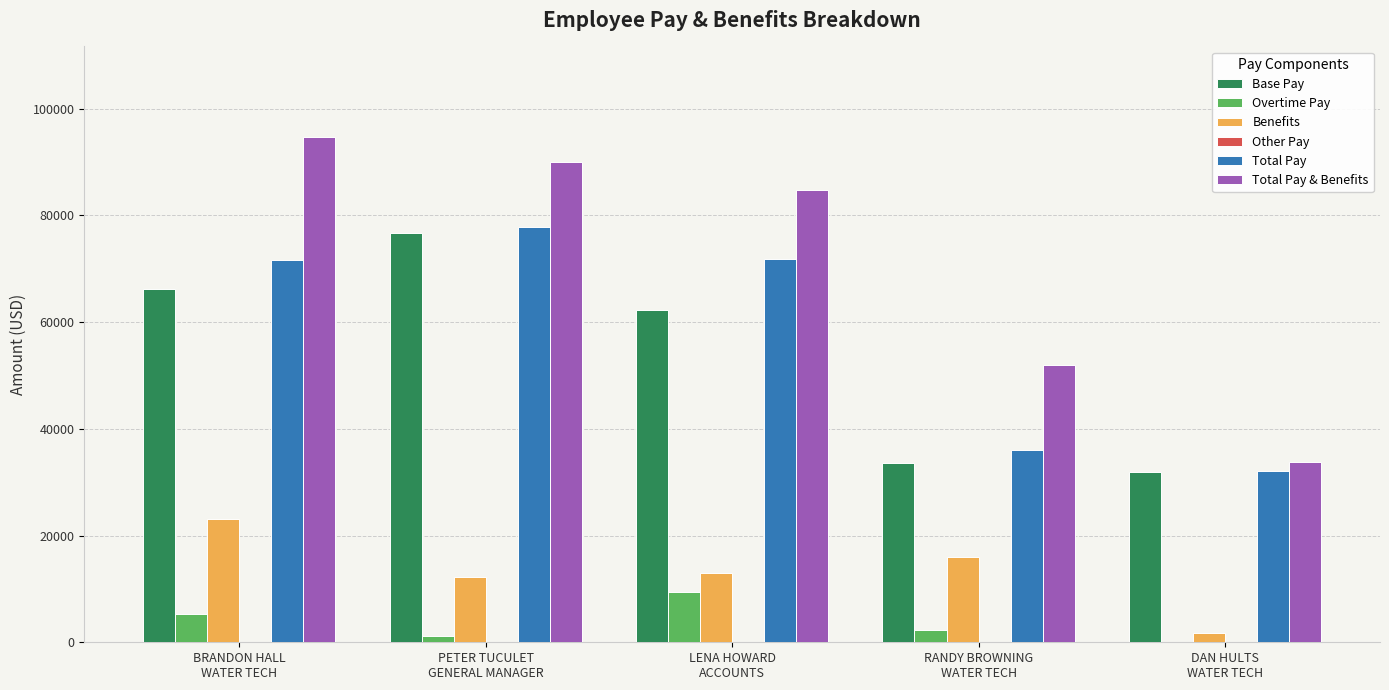

At which category does the chart reach its peak across all series?

BRANDON HALL
WATER TECH